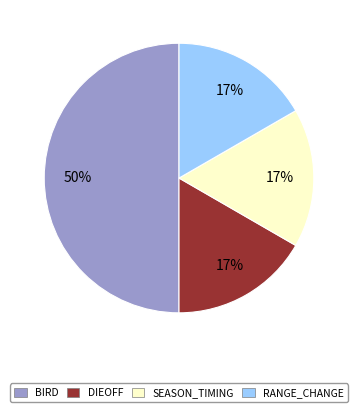

How many segments does this pie chart have?

4